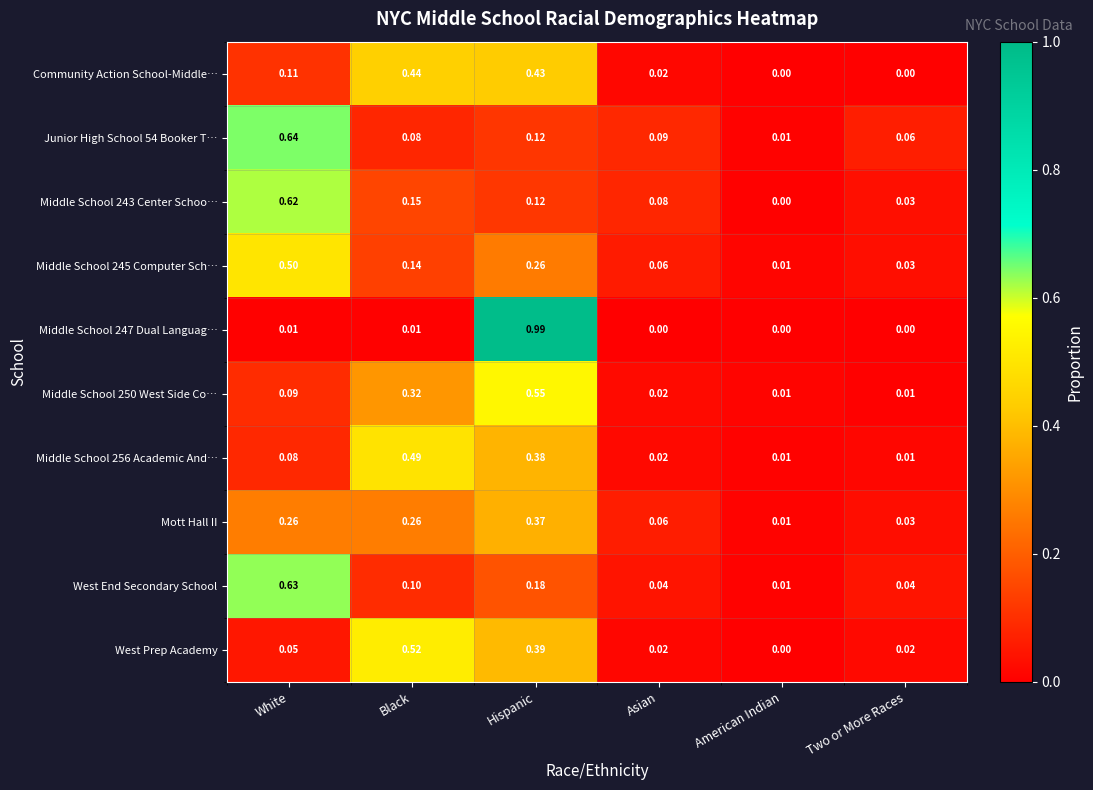

Which label corresponds to the largest value in the chart?

Hispanic